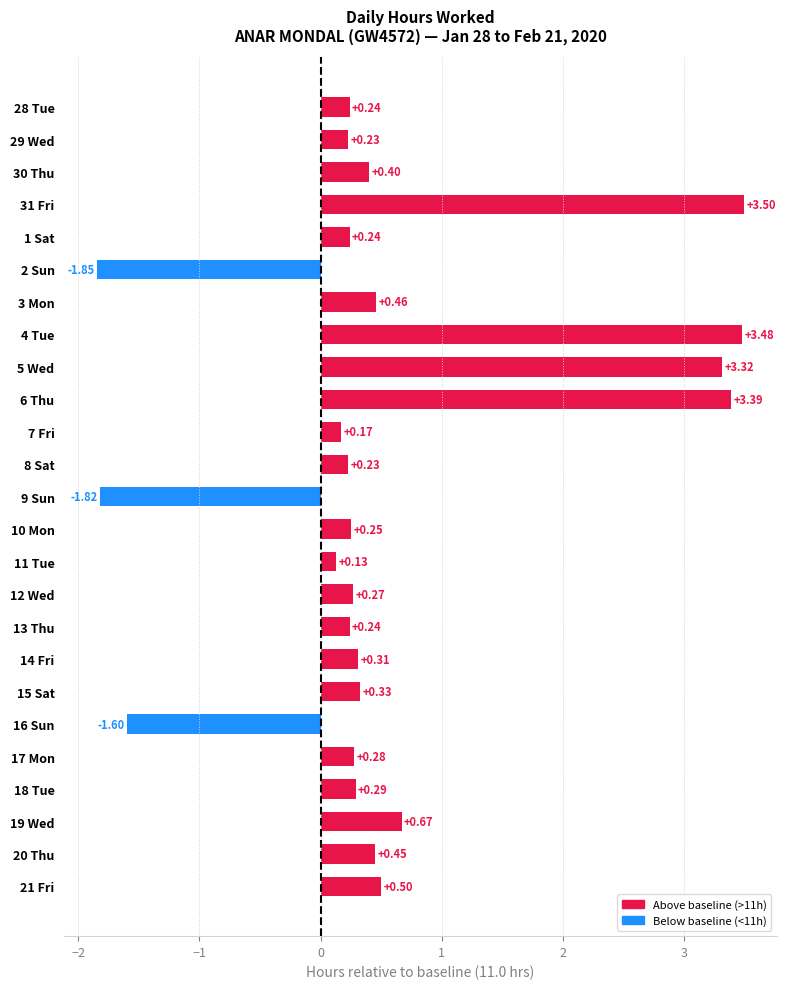

What is the sum of the values at 17 Mon and 8 Sat?

0.5